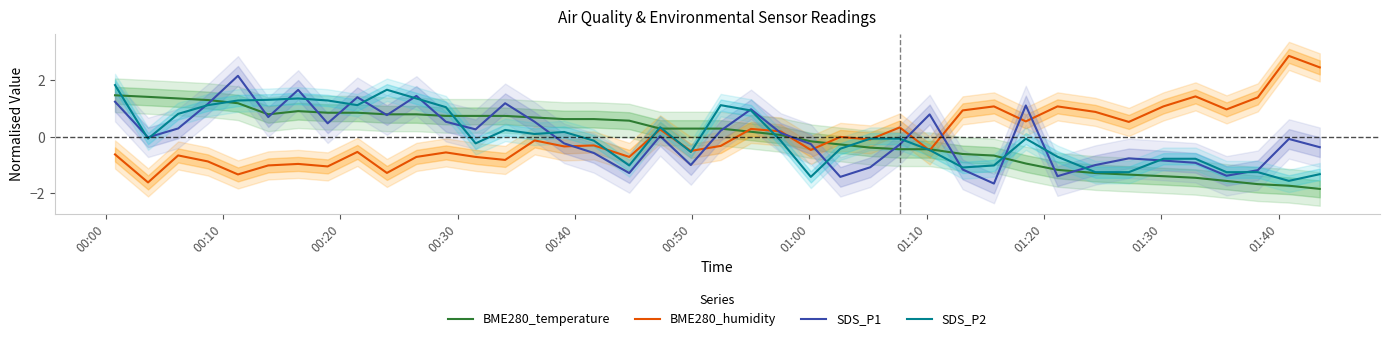

What is the difference between the maximum and minimum values in the SDS_P1 series?

3.8